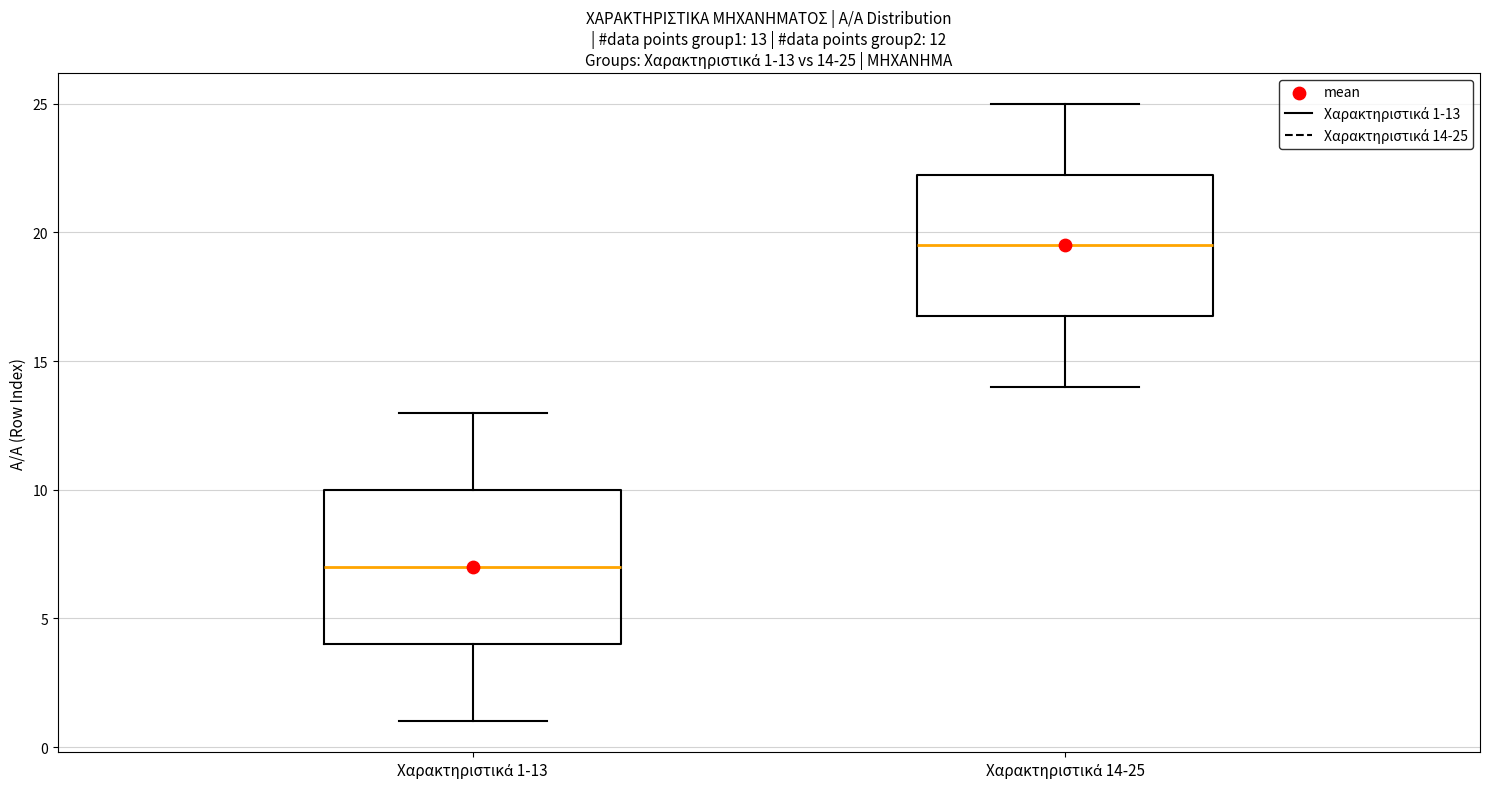

Which box has the lowest median line?

Χαρακτηριστικά 1-13